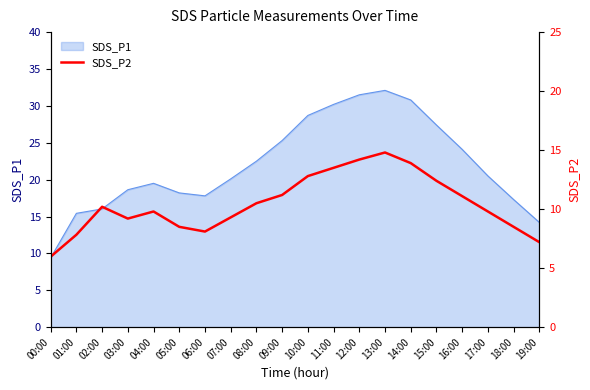

How many data points are above 10?

10